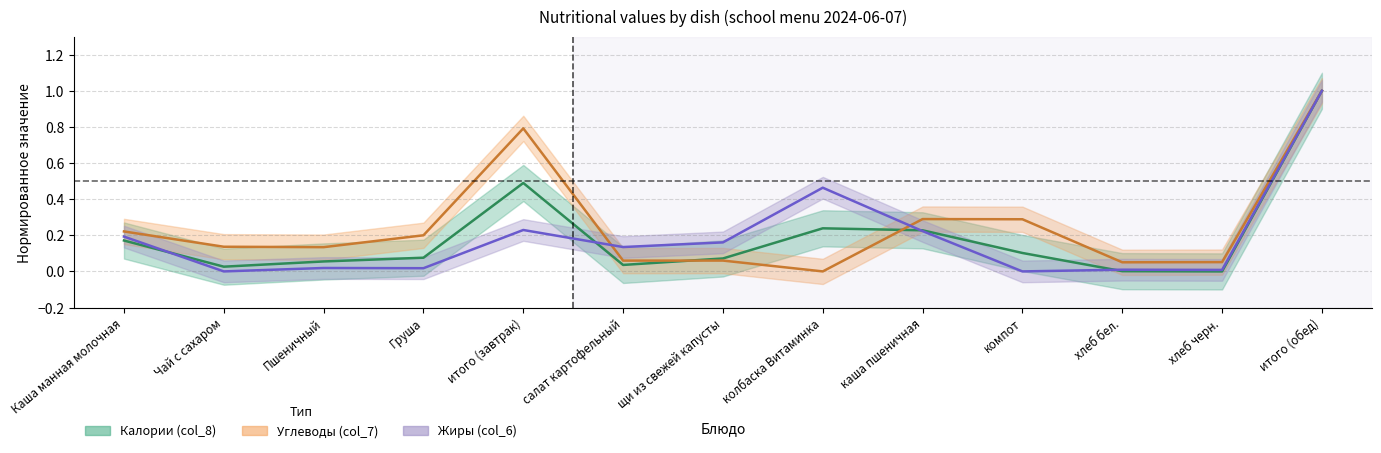

What are all the series names shown in the legend?

Калории (col_8), Углеводы (col_7), Жиры (col_6)